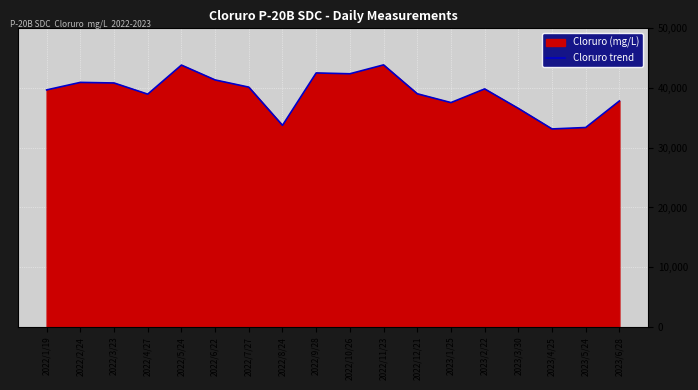

Reading right to left, list all the values displayed in this chart.

2023/6/28=37836.7	2023/5/24=33390.8	2023/4/25=33152.8	2023/3/30=36592.9	2023/2/22=39855.0	2023/1/25=37565.1	2022/12/21=39043.4	2022/11/23=43877.8	2022/10/26=42389.4	2022/9/28=42529.8	2022/8/24=33753.7	2022/7/27=40150.7	2022/6/22=41358.0	2022/5/24=43845.3	2022/4/27=38976.9	2022/3/23=40849.4	2022/2/24=40947.9	2022/1/19=39689.9